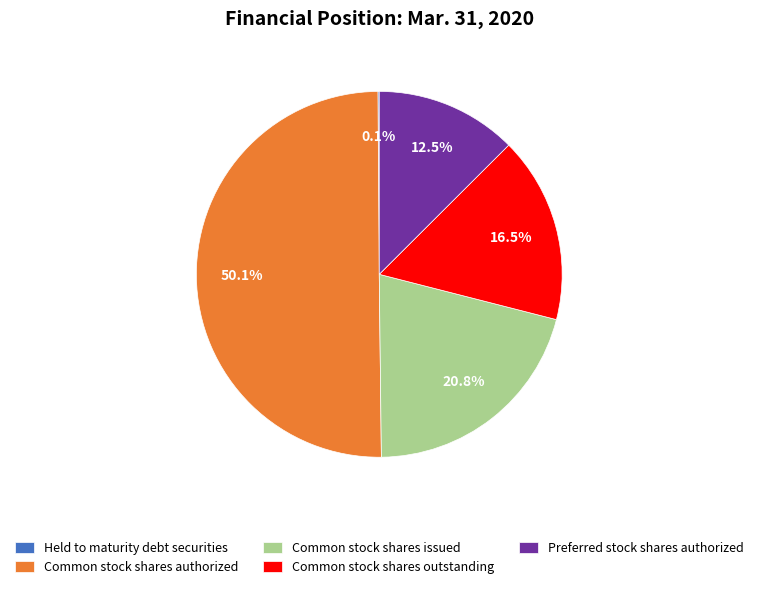

What is the majority slice?

Common stock shares authorized